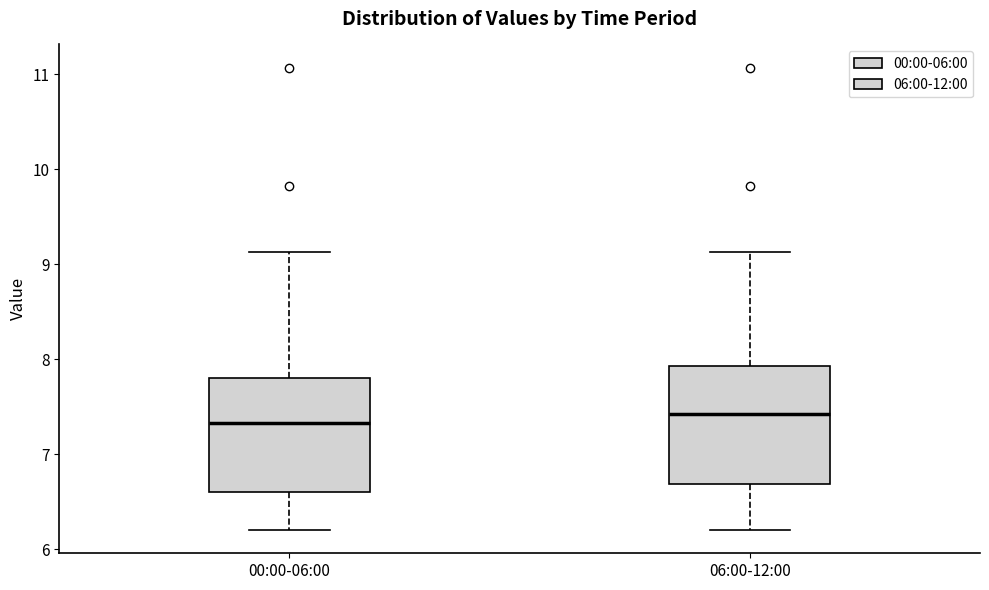

Reading left to right, transcribe this box plot: for each box, give where its median line is, the range the box spans, and where its two whiskers end, as read against the y-axis. The values are not printed on the chart, so give them approximately, as read against the axis.

00:00-06:00: median 7.3, box 6.6 to 7.8, whiskers 6.2 to 9.1
06:00-12:00: median 7.4, box 6.7 to 7.9, whiskers 6.2 to 9.1